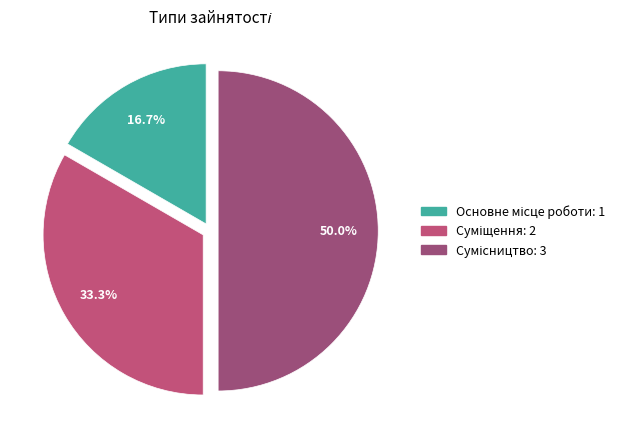

How many slices are in this pie chart?

3